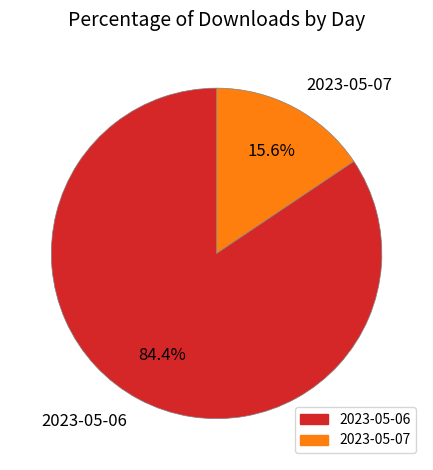

To the nearest percent, what percentage of the pie is 2023-05-07?

16%